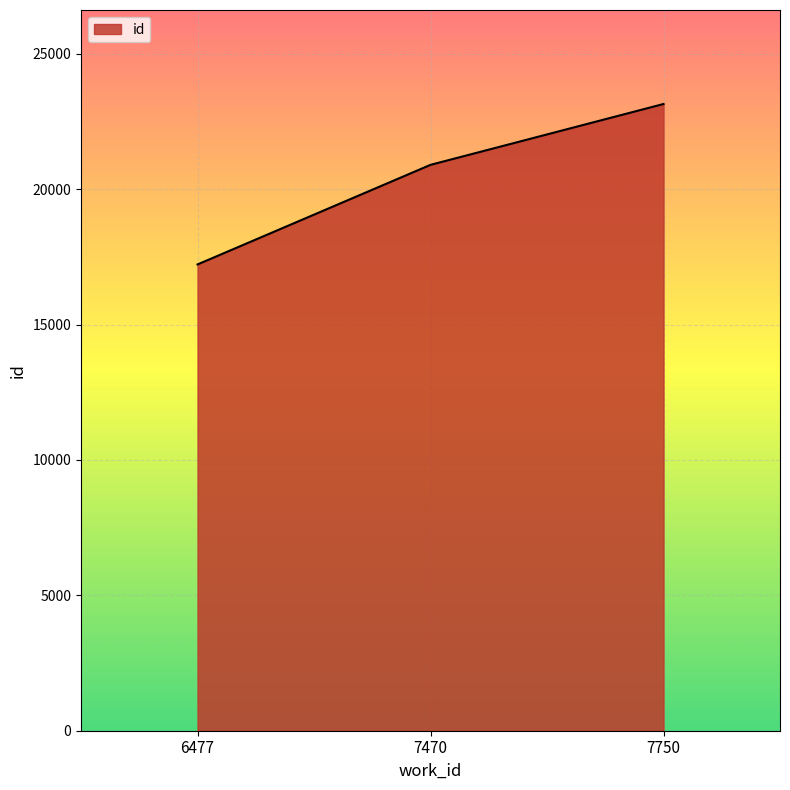

What is the sum of the values at 7750 and 6477?

40365